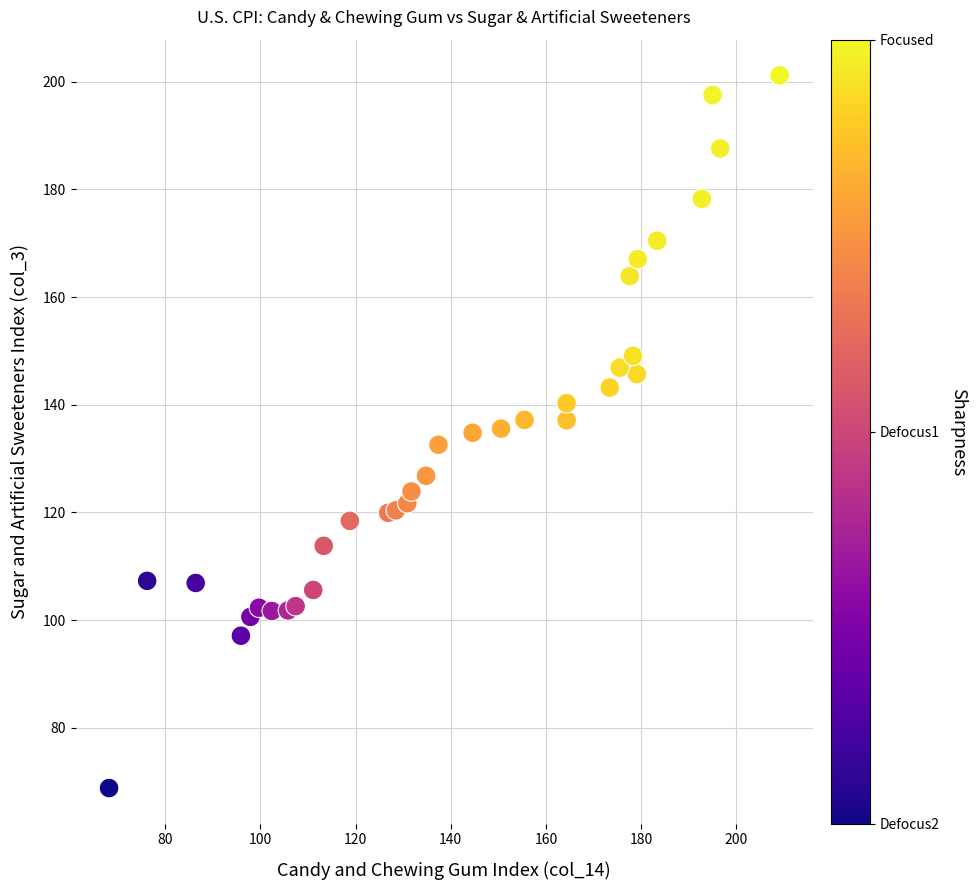

What is the range of X values (max minus min)?

140.9